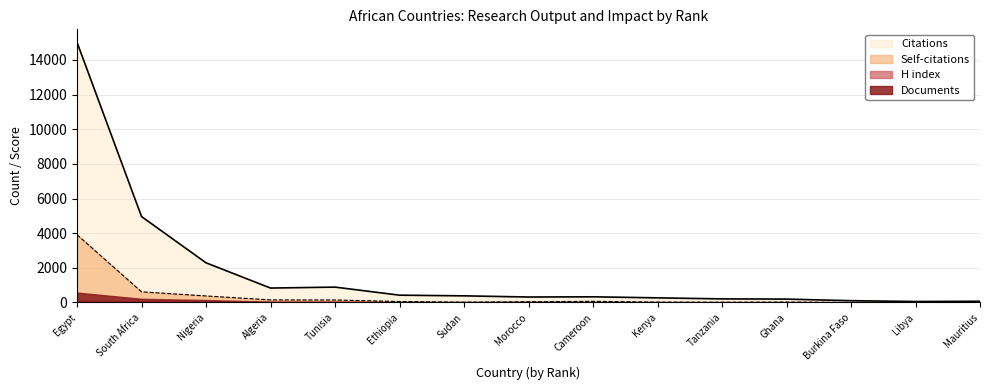

What value does the Self-citations series have at Ghana, to the nearest 10?

20